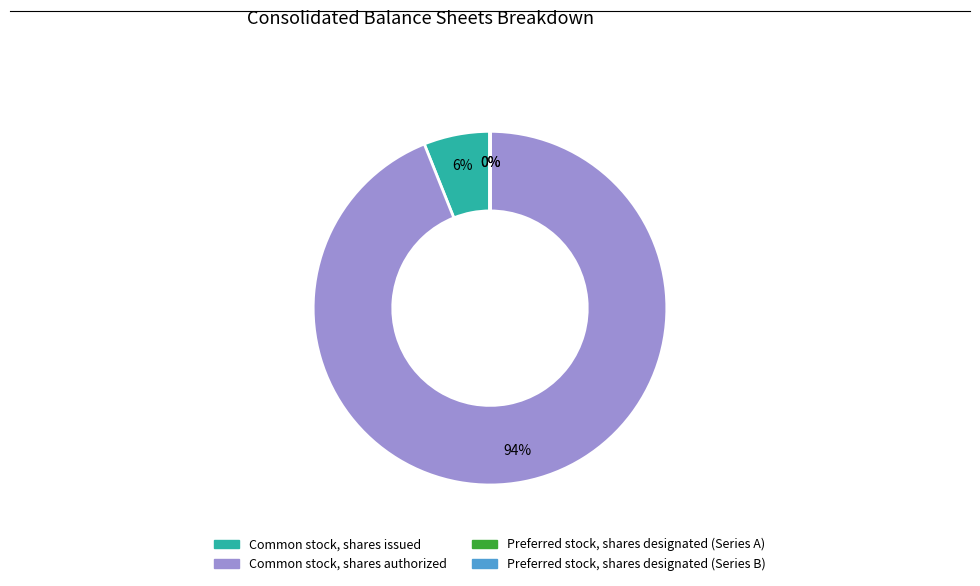

Which has a higher value, Common stock, shares authorized or Common stock, shares issued?

Common stock, shares authorized